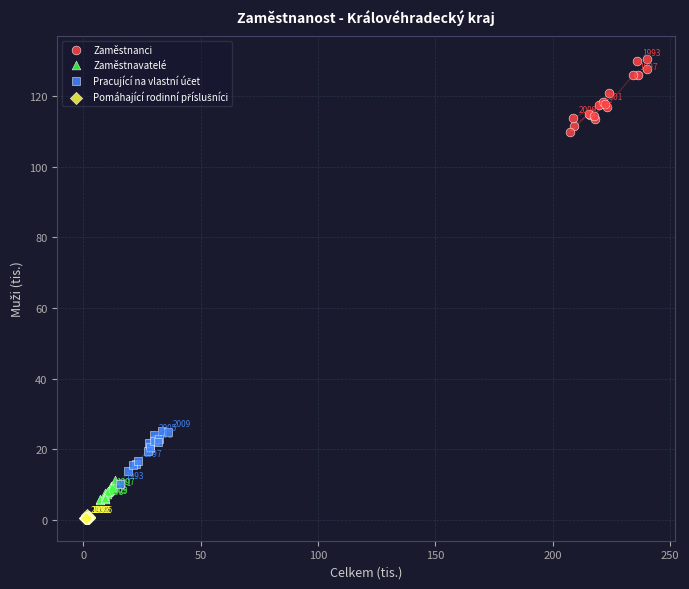

Which series contains the highest Y value?

Zaměstnanci